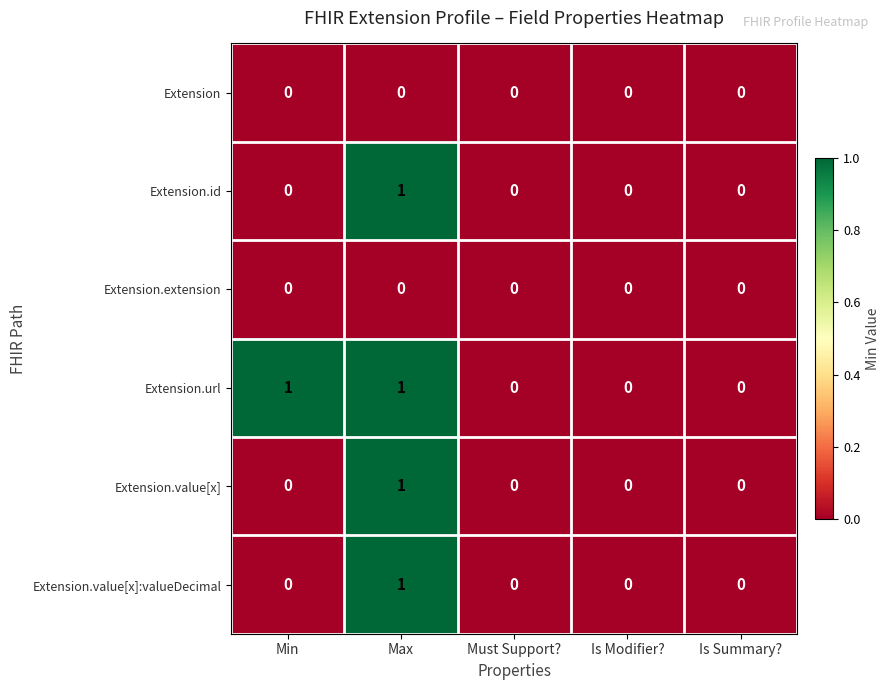

Between Min and Is Summary?, which series saw the biggest shift?

Extension.url